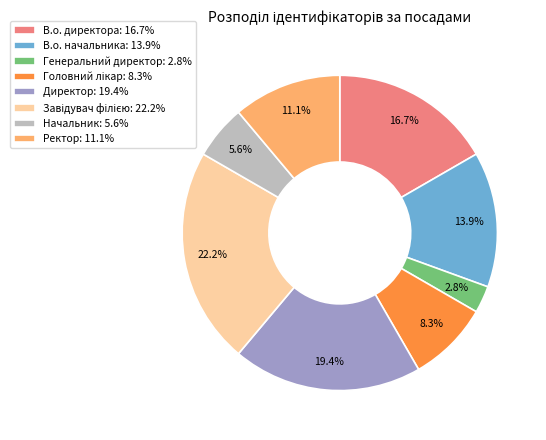

Between Начальник: 5.6% and В.о. начальника: 13.9%, which is larger?

В.о. начальника: 13.9%